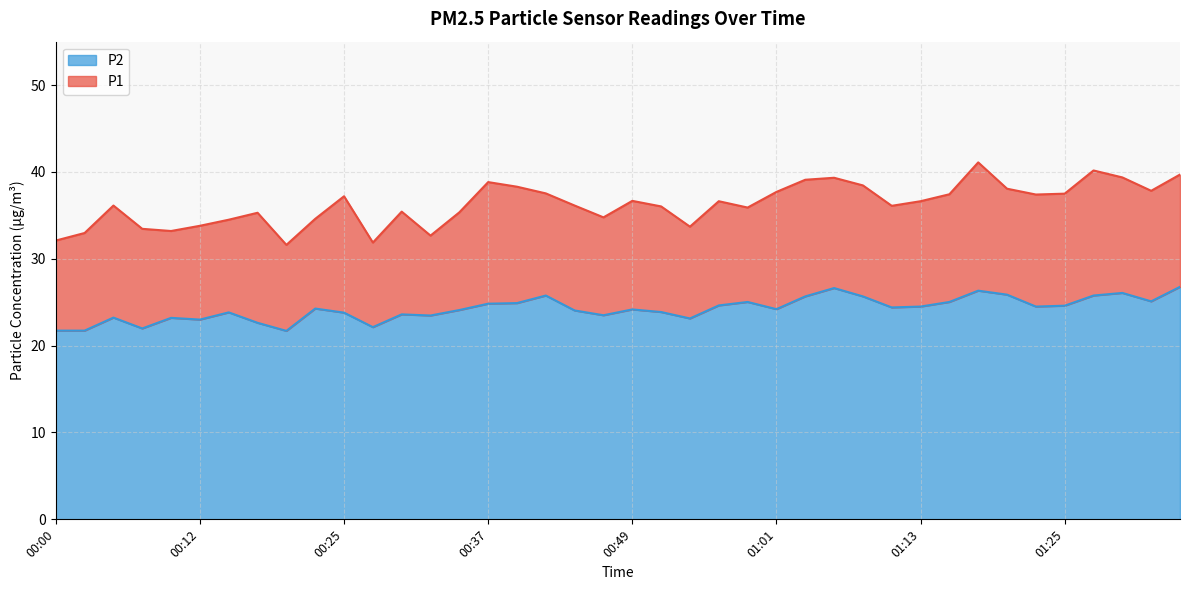

Which series has the widest spread of values?

P1